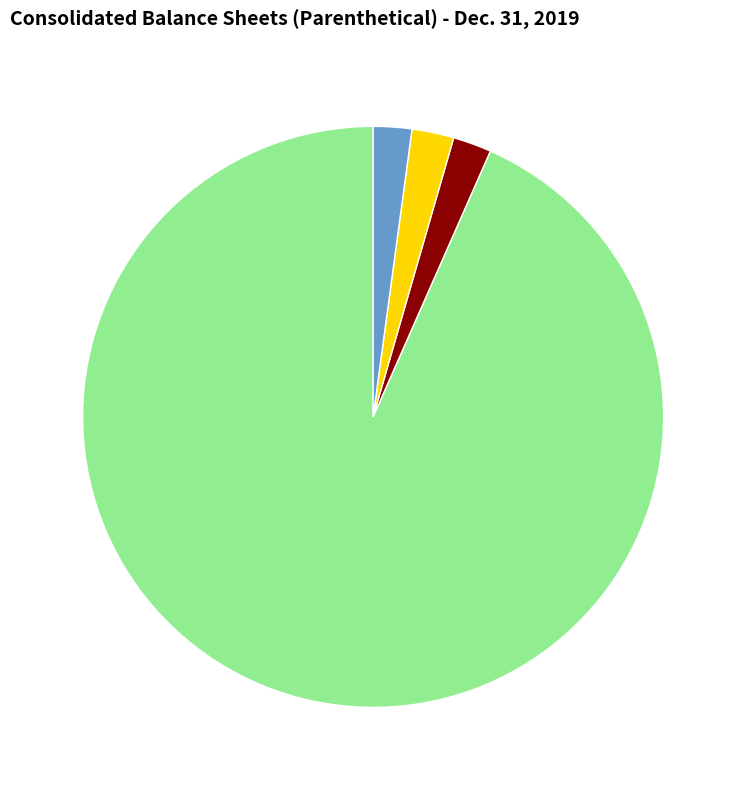

Is there any slice that represents more than half of the pie?

Yes